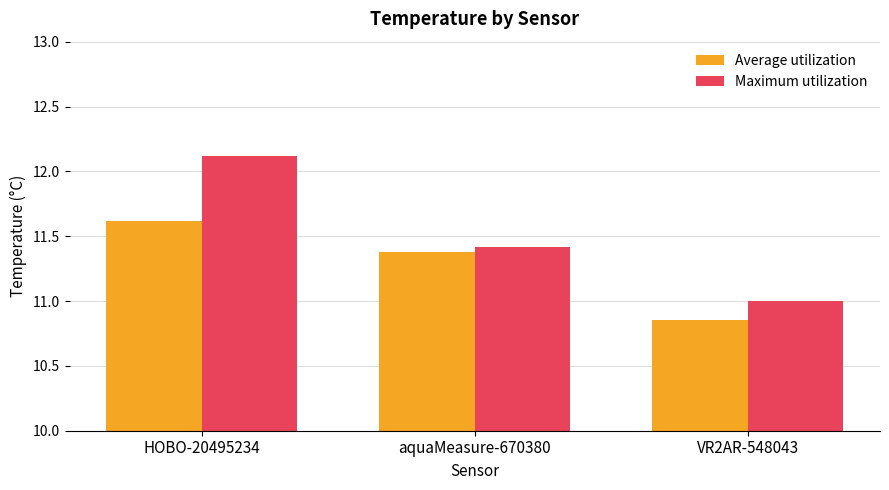

What is the label of the 2nd bar from the right?

aquaMeasure-670380